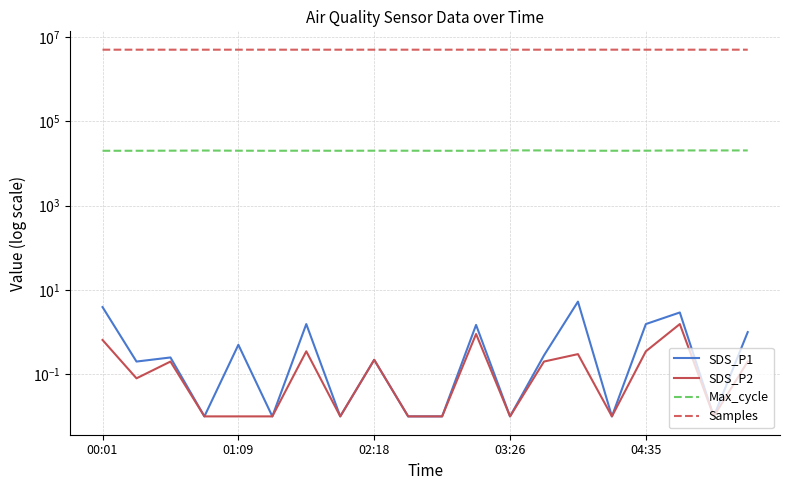

Reading right to left, transcribe all the data shown in this chart.

SDS_P1: 1.0	0.0	2.9	1.6	0.0	5.3	0.3	0.0	1.5	0.0	0.0	0.2	0.0	1.6	0.0	0.5	0.0	0.2	0.2	3.9
SDS_P2: 0.2	0.0	1.6	0.3	0.0	0.3	0.2	0.0	0.9	0.0	0.0	0.2	0.0	0.3	0.0	0.0	0.0	0.2	0.1	0.7
Max_cycle: 20408.0	20401.0	20405.0	20129.0	20059.0	20103.0	20401.0	20481.0	20045.0	20044.0	20095.0	20112.0	20049.0	20129.0	20029.0	20115.0	20291.0	20137.0	20048.0	20037.0
Samples: 5013040.0	5011296.0	5011479.0	5011681.0	5017491.0	5009776.0	5011500.0	5009861.0	5011254.0	5011216.0	5011826.0	5010719.0	5009922.0	5011681.0	5010112.0	5012246.0	5010573.0	5008909.0	5011438.0	5011376.0